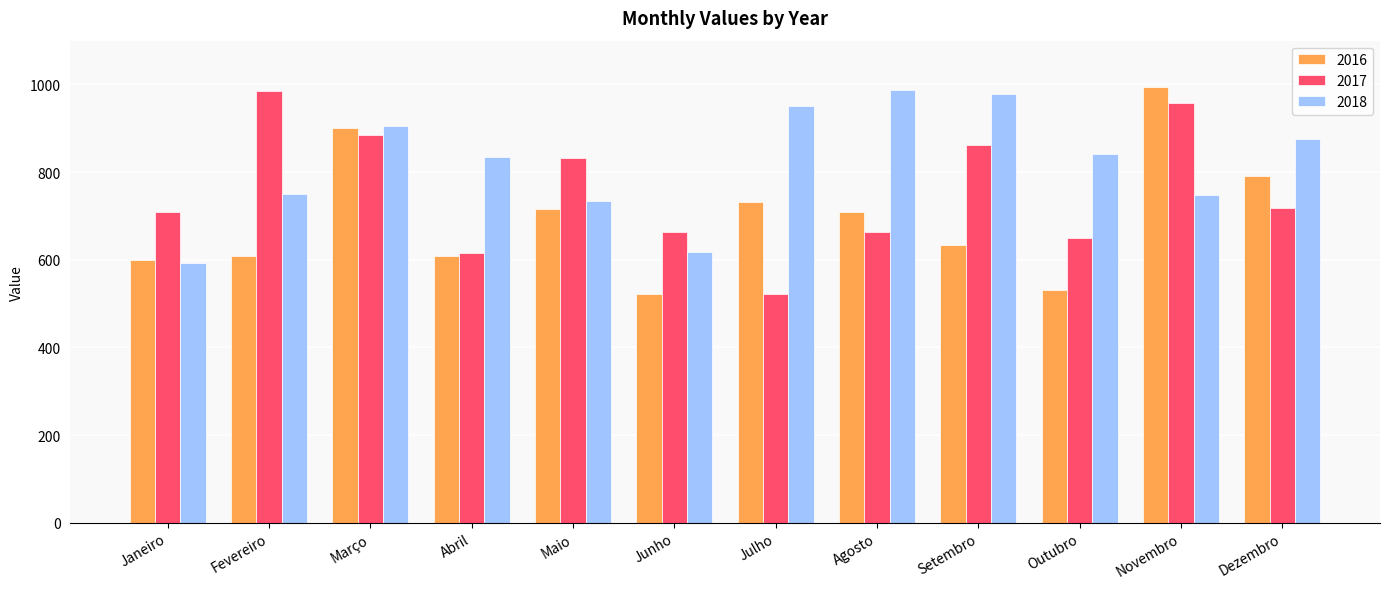

What is the label of the 7th bar from the right?

Junho